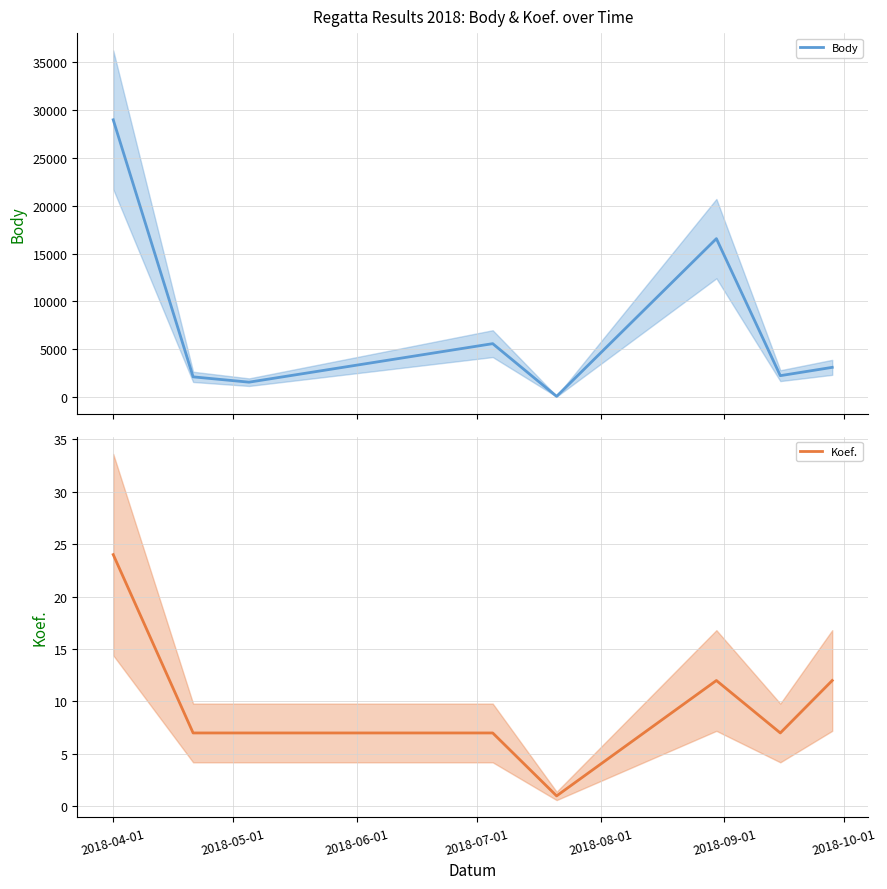

How many interior local peaks does the Koef. series have?

1